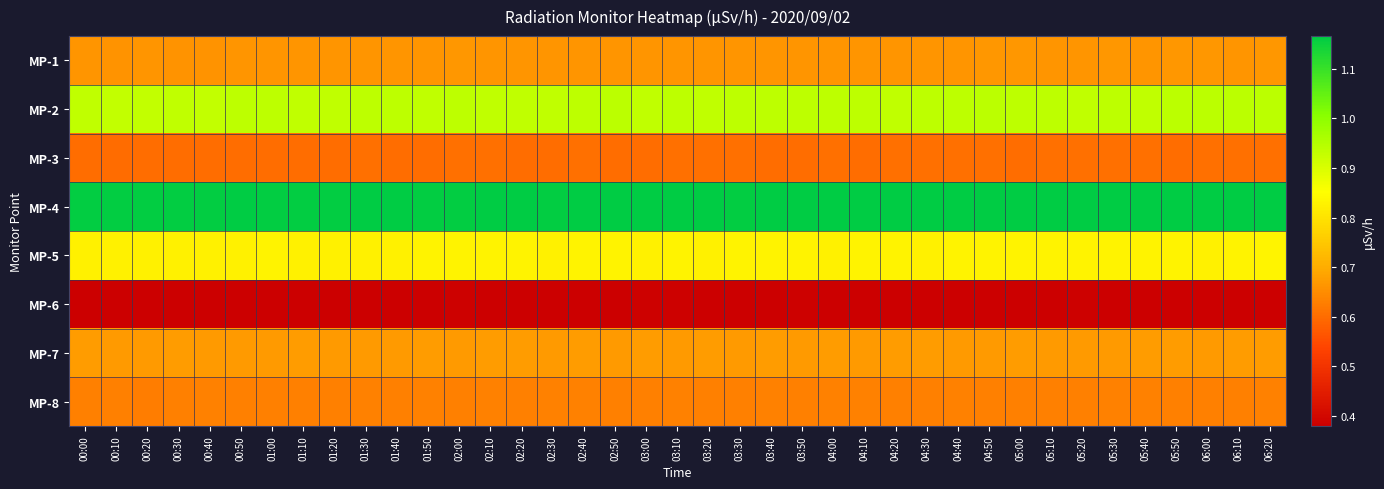

What is the total value across all series at 01:30?

5.9